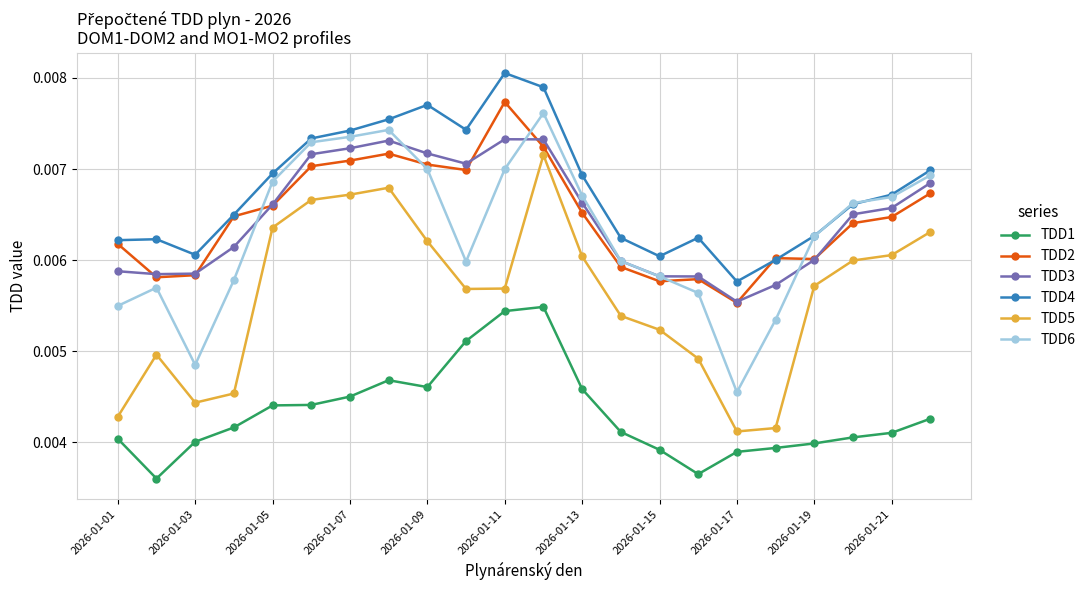

Which series has the largest total across all categories?

TDD4